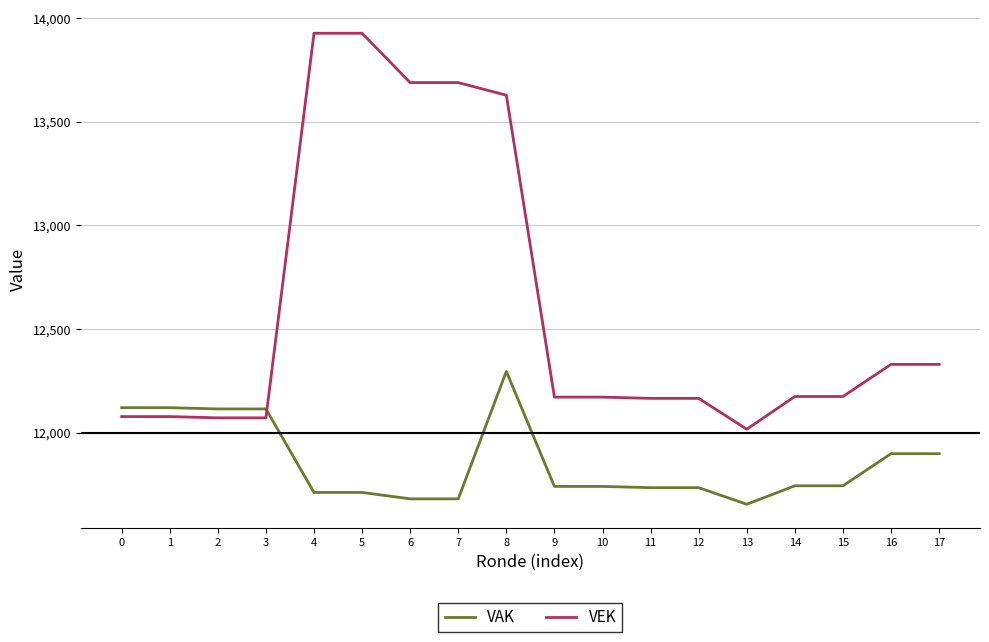

What is the difference between the maximum and minimum values in the VEK series?

1911